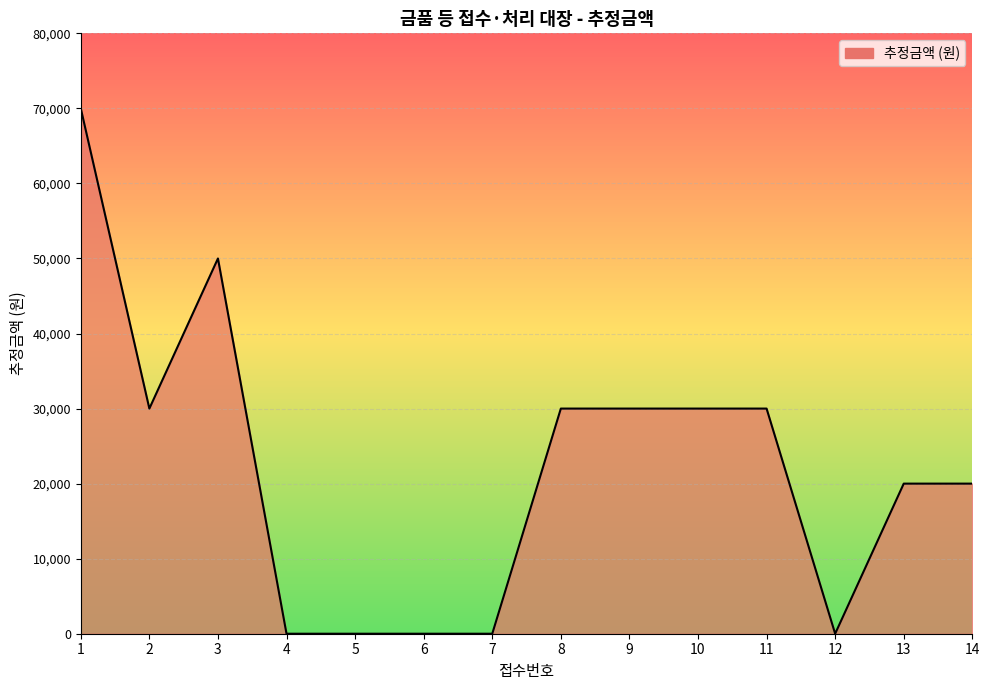

How many values are between 0 and 30000?

12